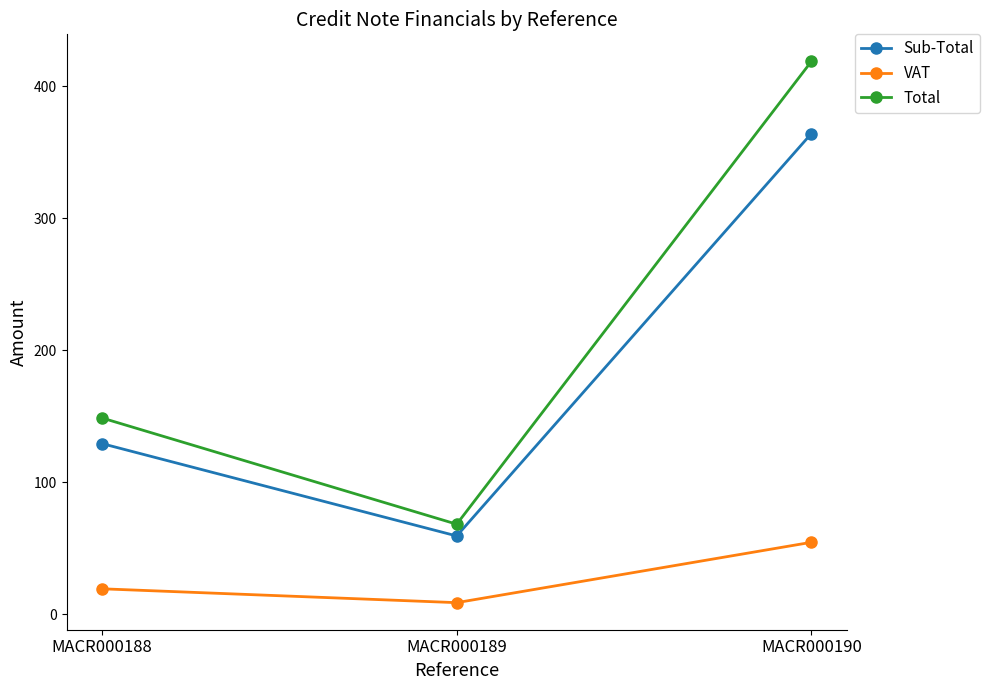

At which label does Sub-Total reach its peak?

MACR000190